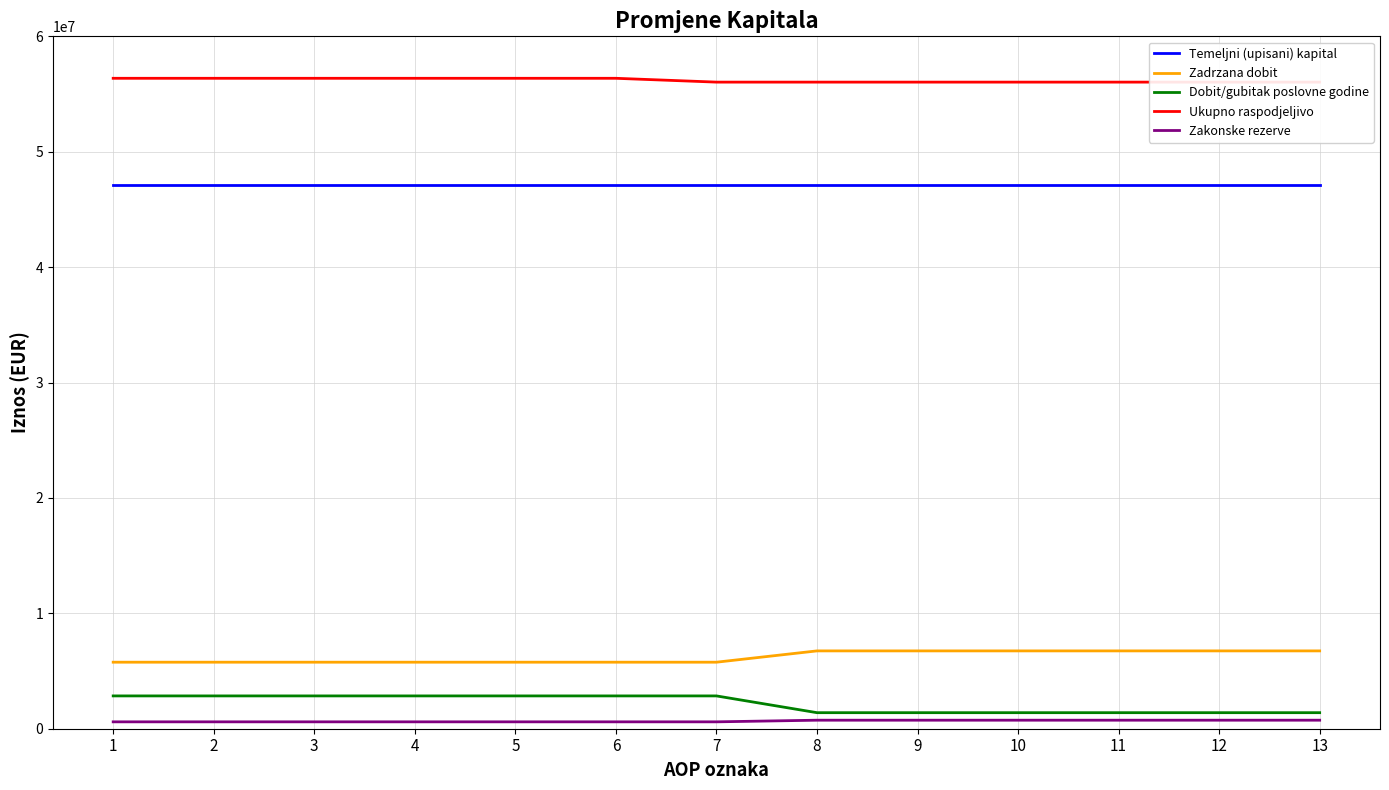

How many distinct data groups are displayed?

5